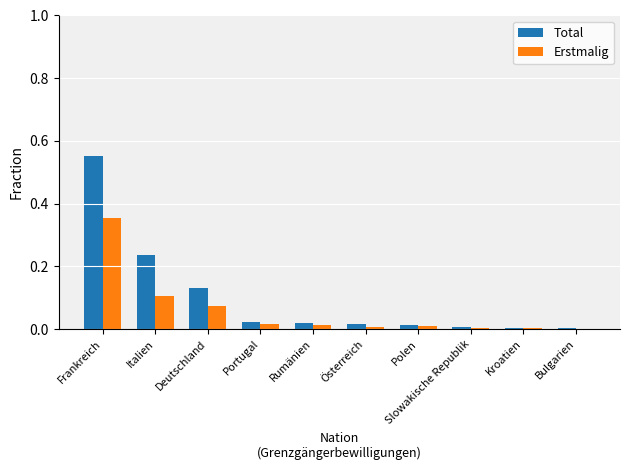

Which series has the widest spread of values?

Total